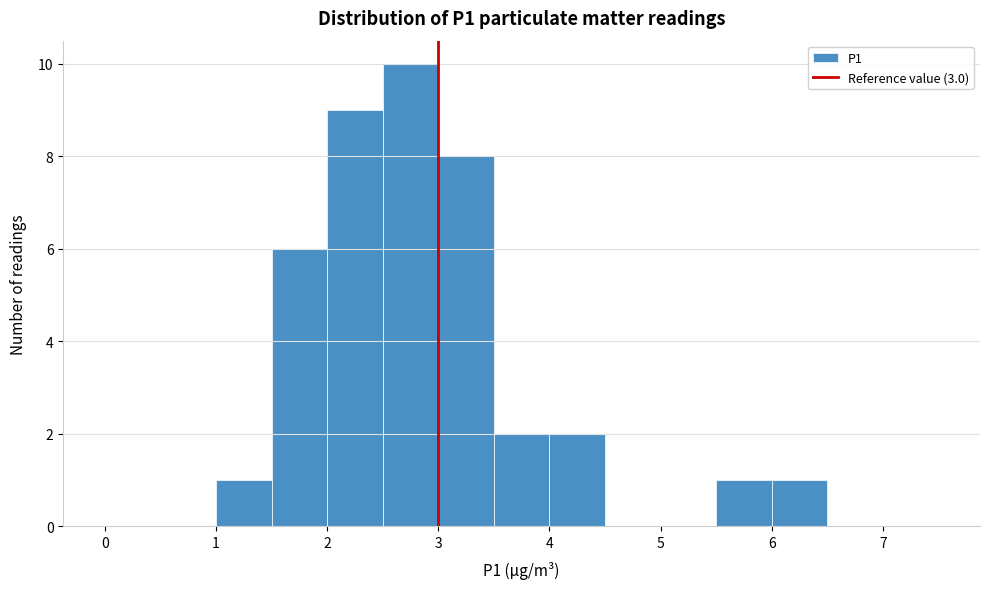

Reading left to right, transcribe this chart: for each bar, give the range it covers on the x-axis and its height. The values are not printed on the chart, so give them approximately, as read against the axis.

0.0 to 0.5: 0
0.5 to 1.0: 0
1.0 to 1.5: 1
1.5 to 2.0: 6
2.0 to 2.5: 9
2.5 to 3.0: 10
3.0 to 3.5: 8
3.5 to 4.0: 2
4.0 to 4.5: 2
4.5 to 5.0: 0
5.0 to 5.5: 0
5.5 to 6.0: 1
6.0 to 6.5: 1
6.5 to 7.0: 0
7.0 to 7.5: 0